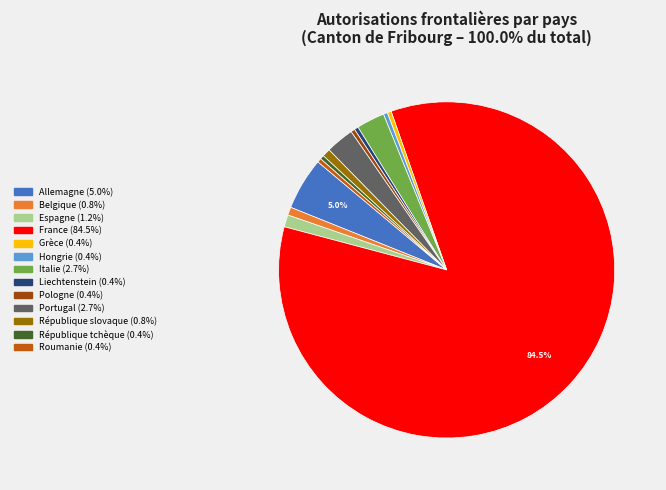

Combined, do Portugal and Belgique account for over 50%?

No